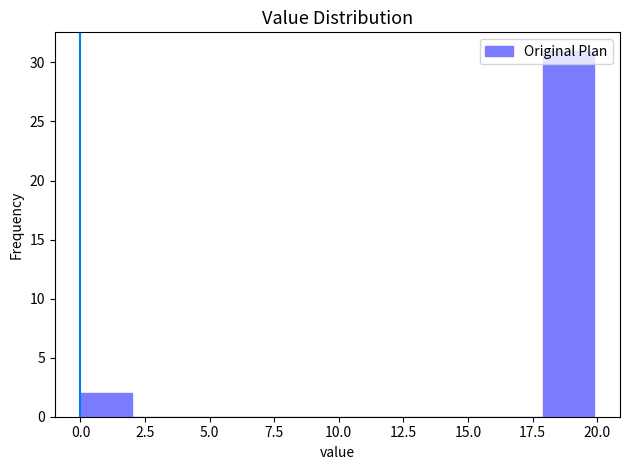

Around what value on the x-axis is the tallest bar? Give the approximate position of its centre, as read against the axis.

19.0